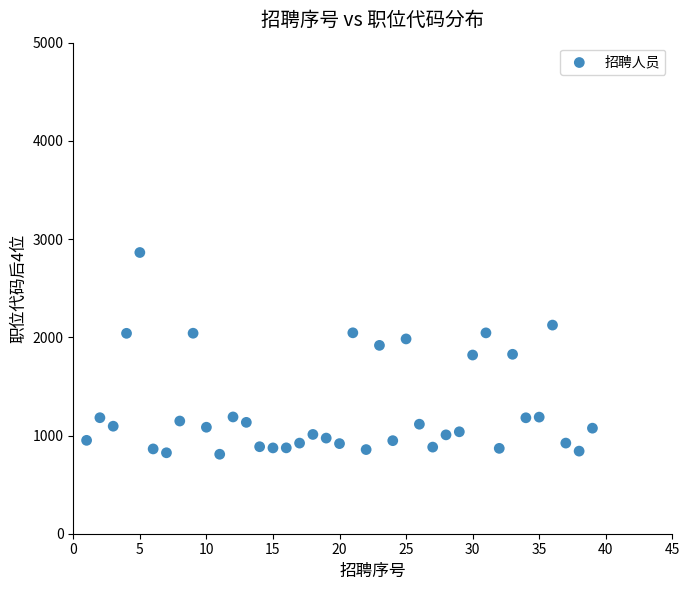

What is the range of Y values (max minus min)?

2054.2